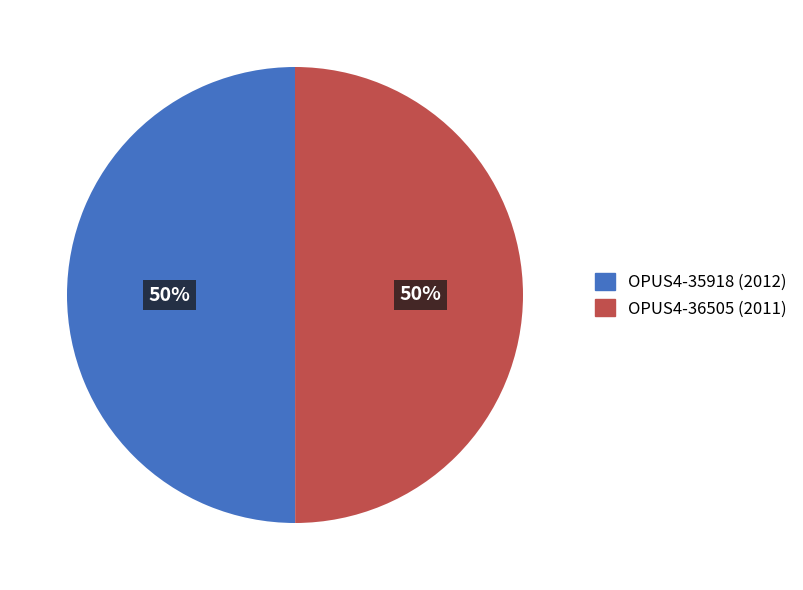

Approximately how many times larger is the value at OPUS4-36505 (2011) compared to OPUS4-35918 (2012)?

1.0